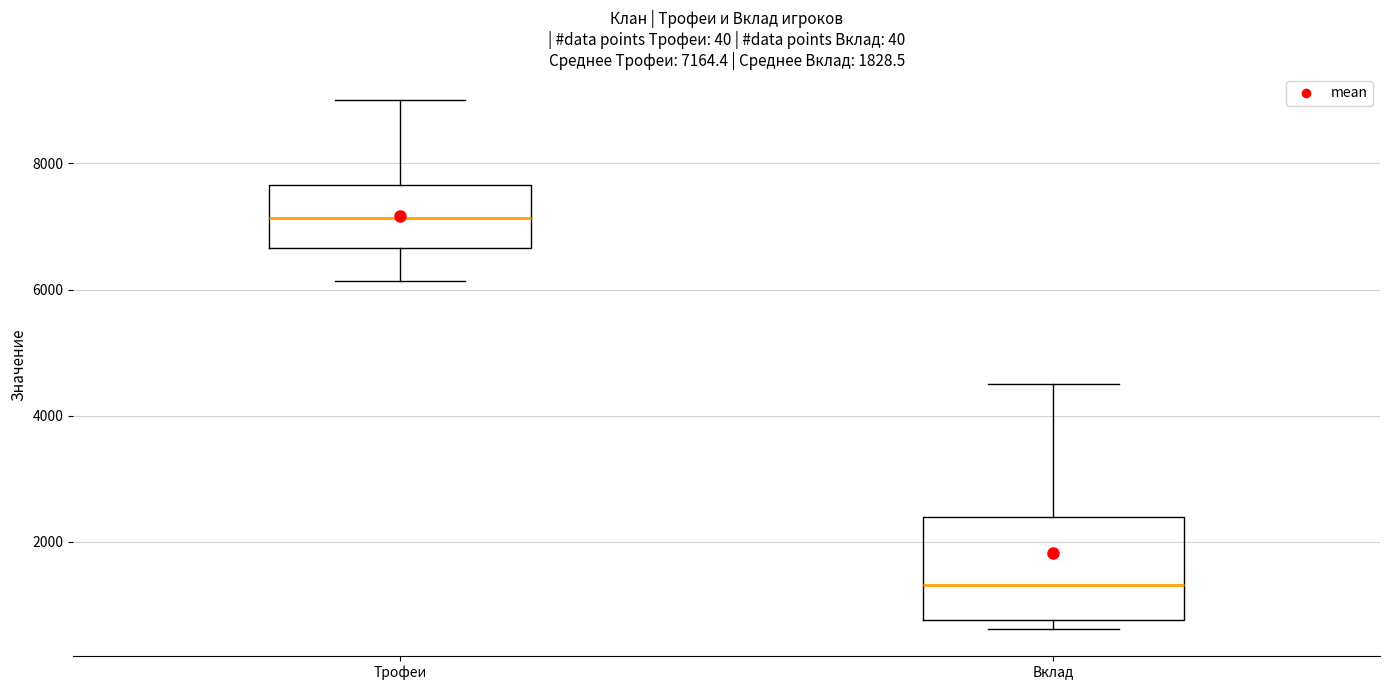

Comparing the boxes themselves (not the whiskers), which one is the tallest?

Вклад